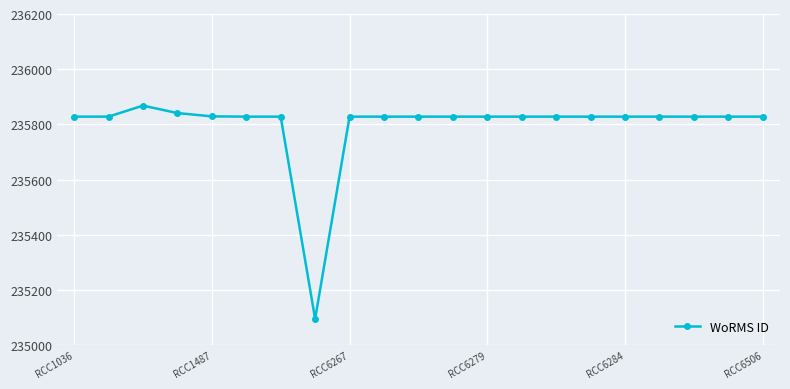

What is the value of the 2nd point from the left?

235828